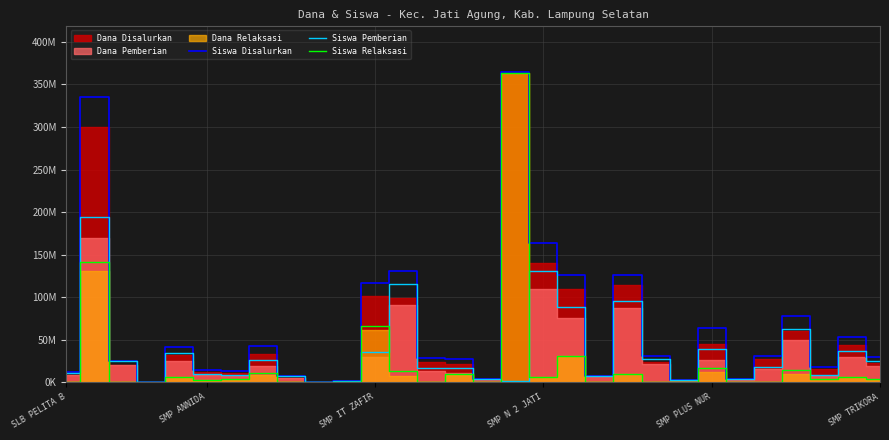

The Siswa Disalurkan series shows 53250000 at 28. True or false?

True